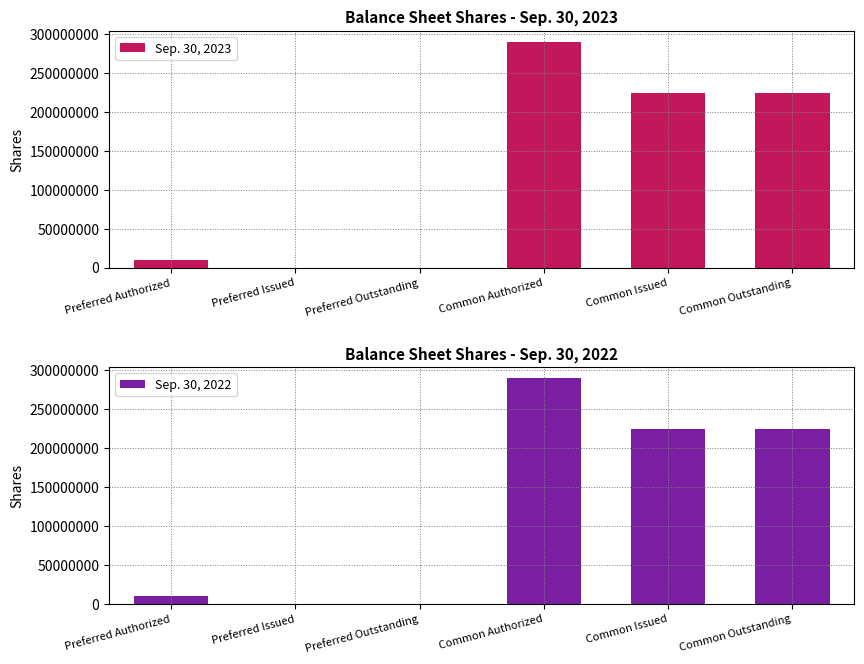

What is the sum of all Sep. 30, 2022 values?

750000000